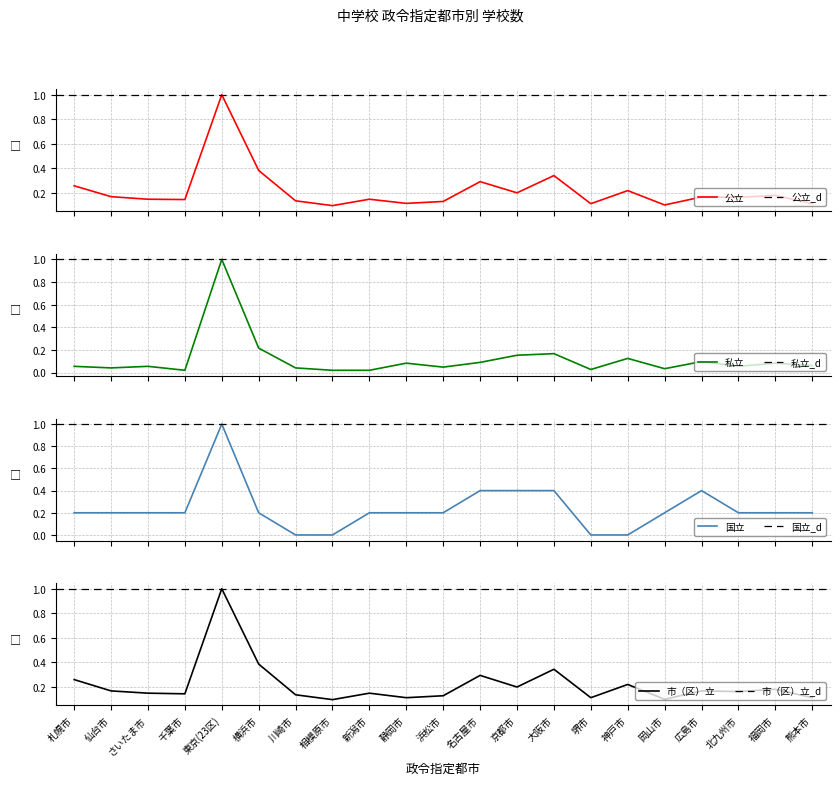

Is it true that 私立 equals 0.0 at 川崎市?

True